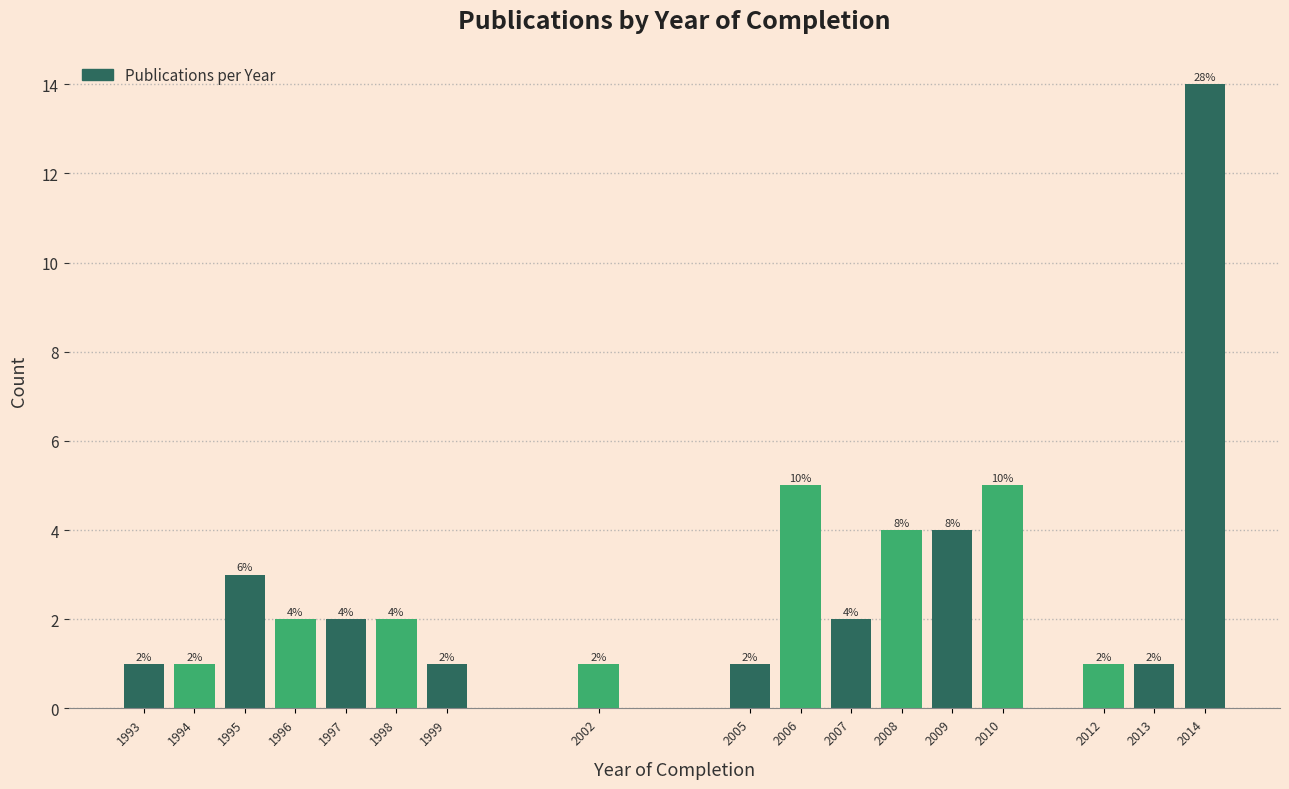

Over which range of the x-axis is the bar tallest?

2013.5 to 2014.5